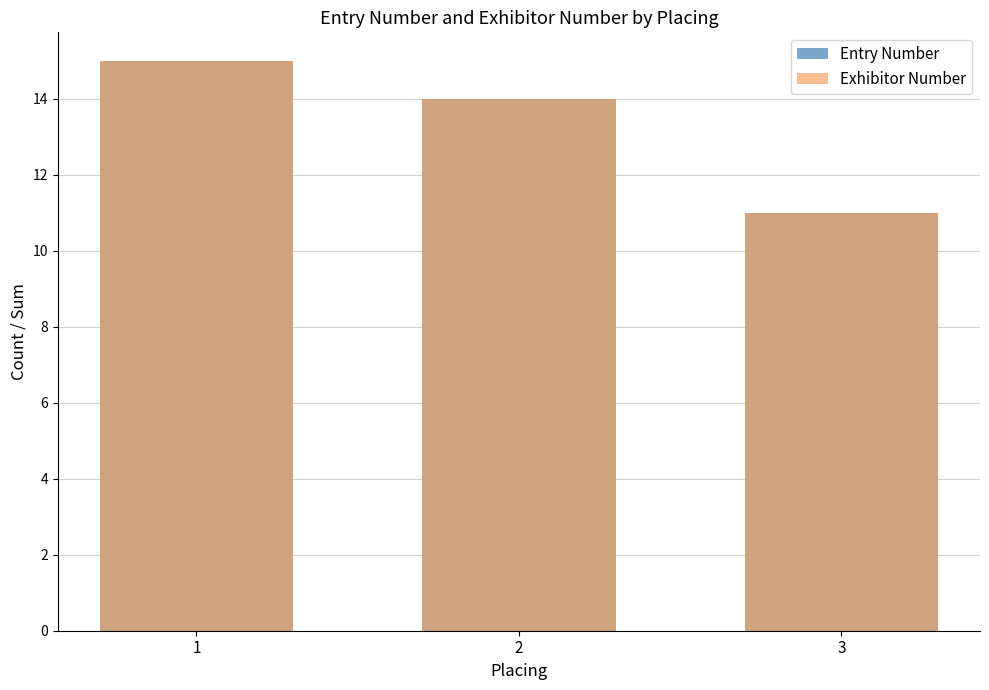

What is the maximum value shown in the chart?

15